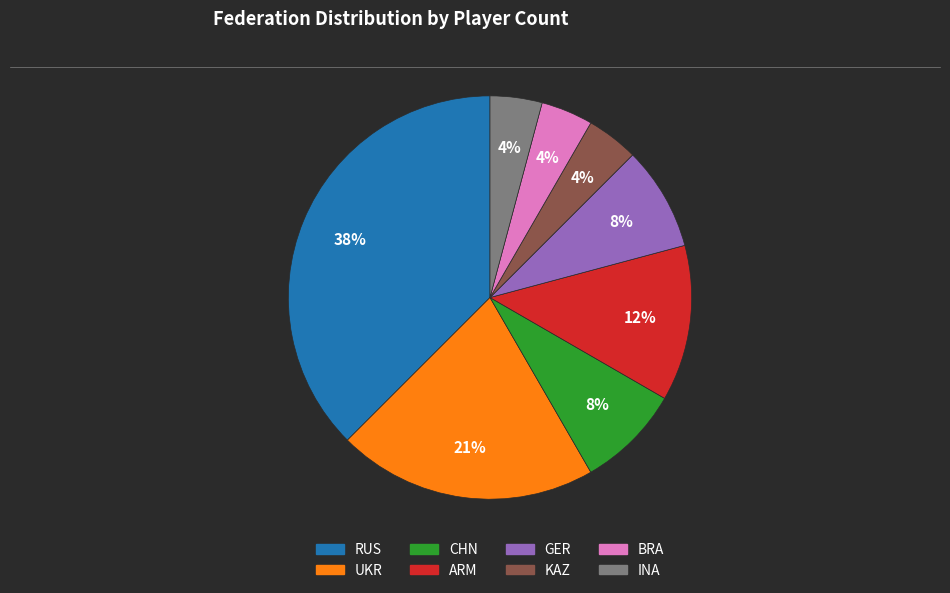

To the nearest percent, what portion does GER represent?

8%